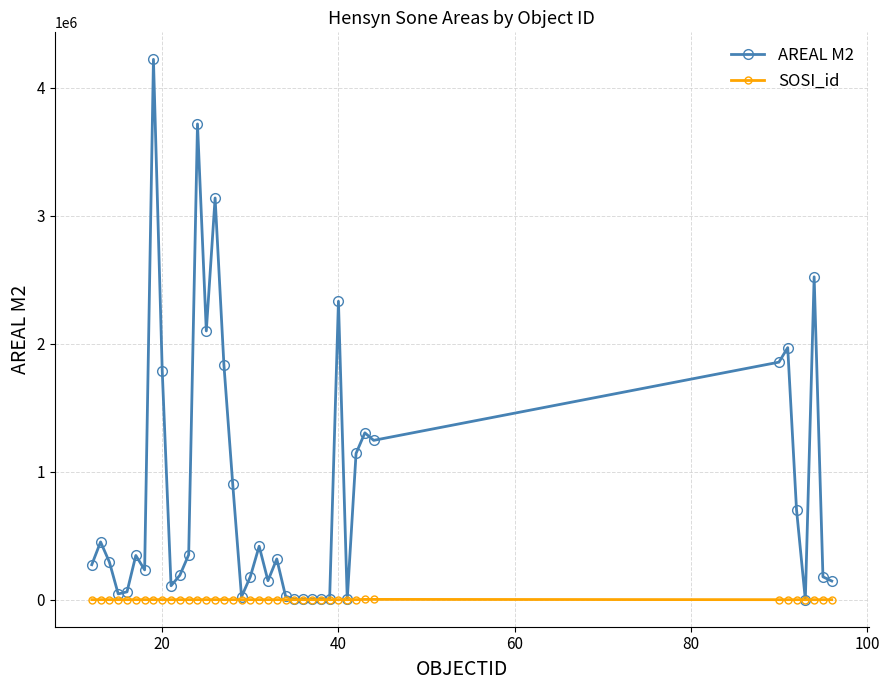

Which series has the largest range (max minus min)?

AREAL M2